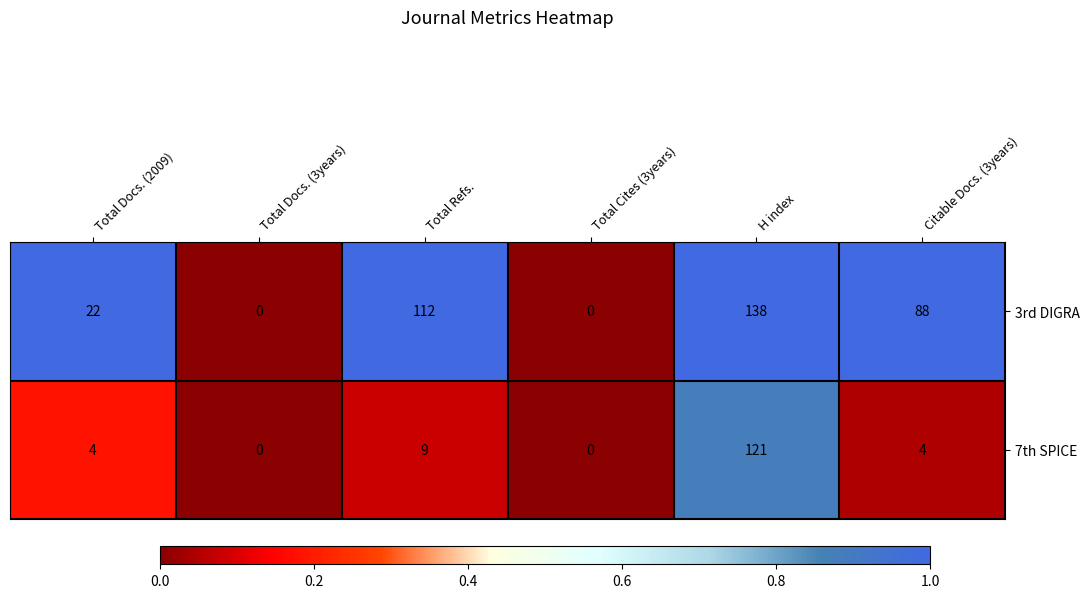

True or false: 3rd DIGRA has a value of 22 at Total Docs. (2009).

True